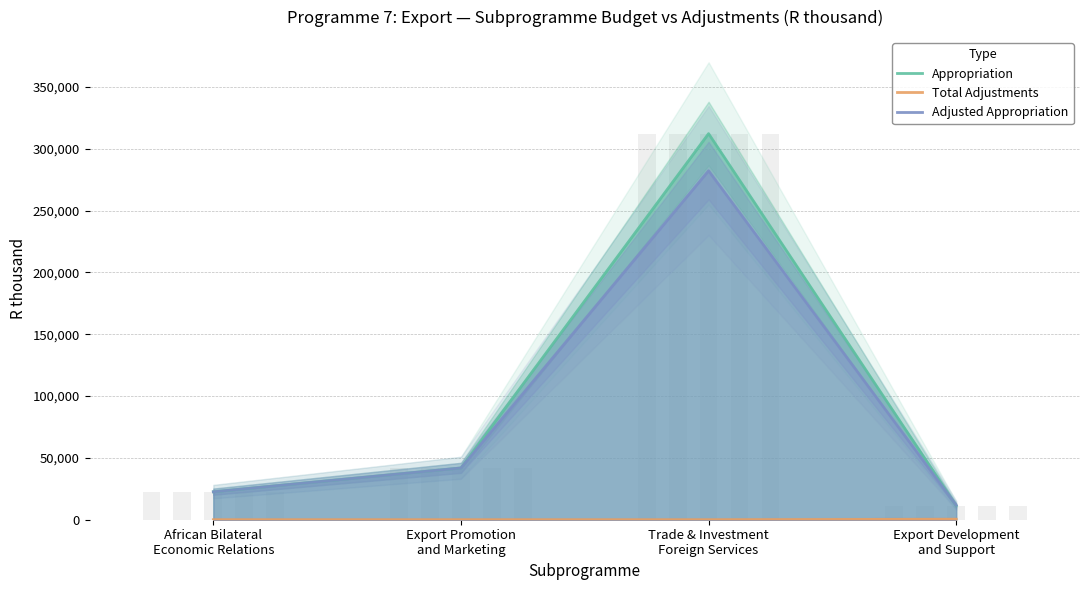

How many positive values does the Total Adjustments series have?

1